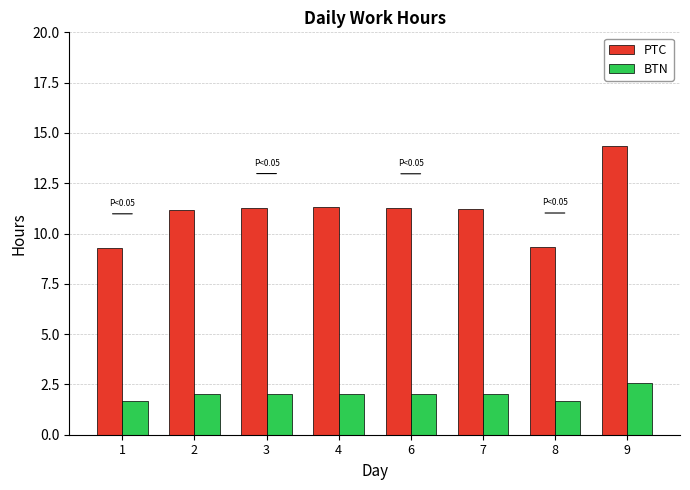

What is the average value of the BTN series?

2.0